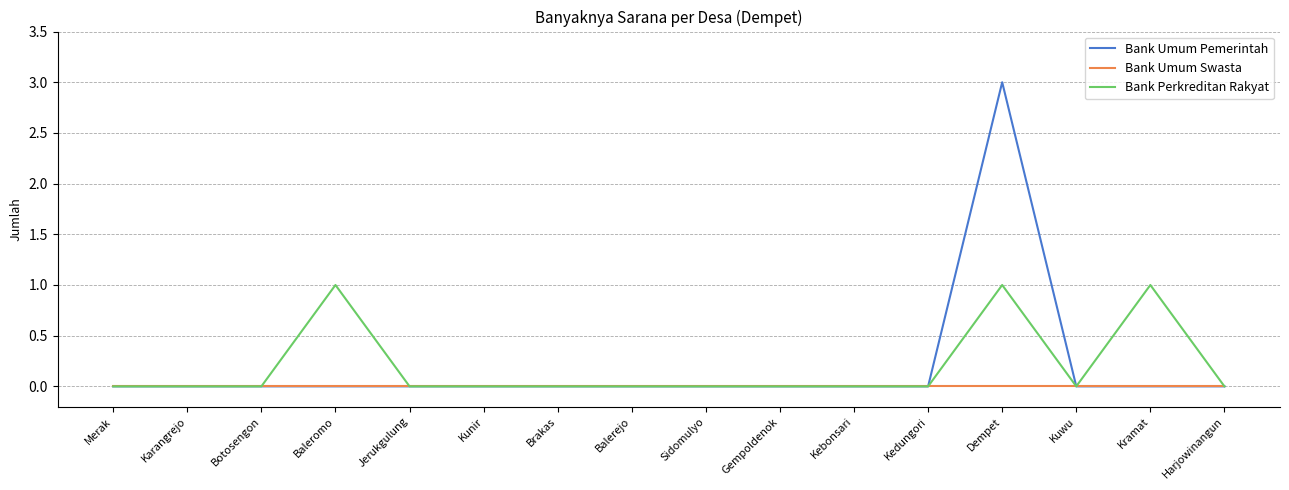

Which label corresponds to the largest value in the chart?

Dempet